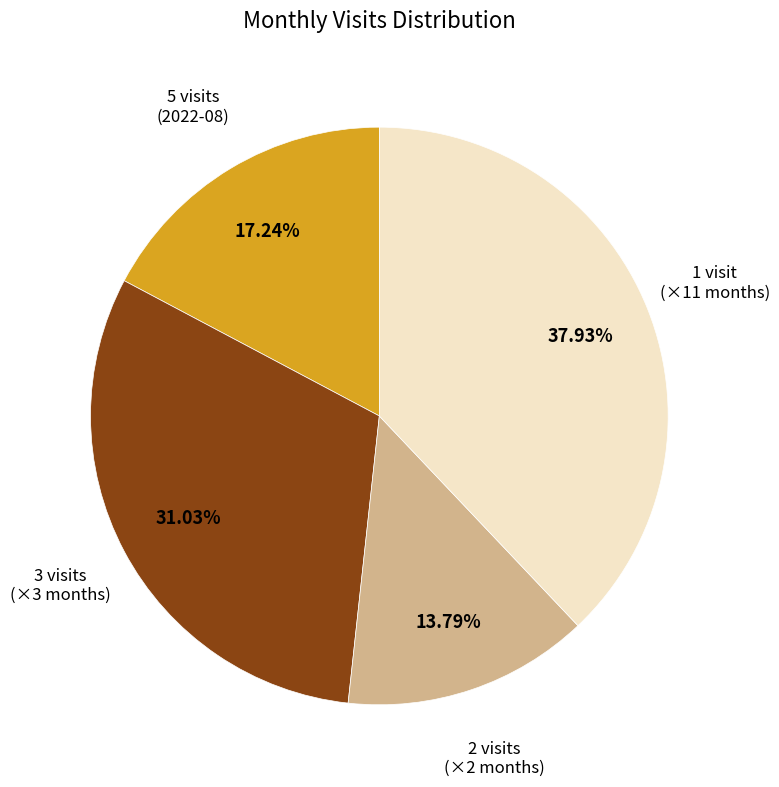

To the nearest percent, what is the difference between the largest and smallest slice percentages?

24%